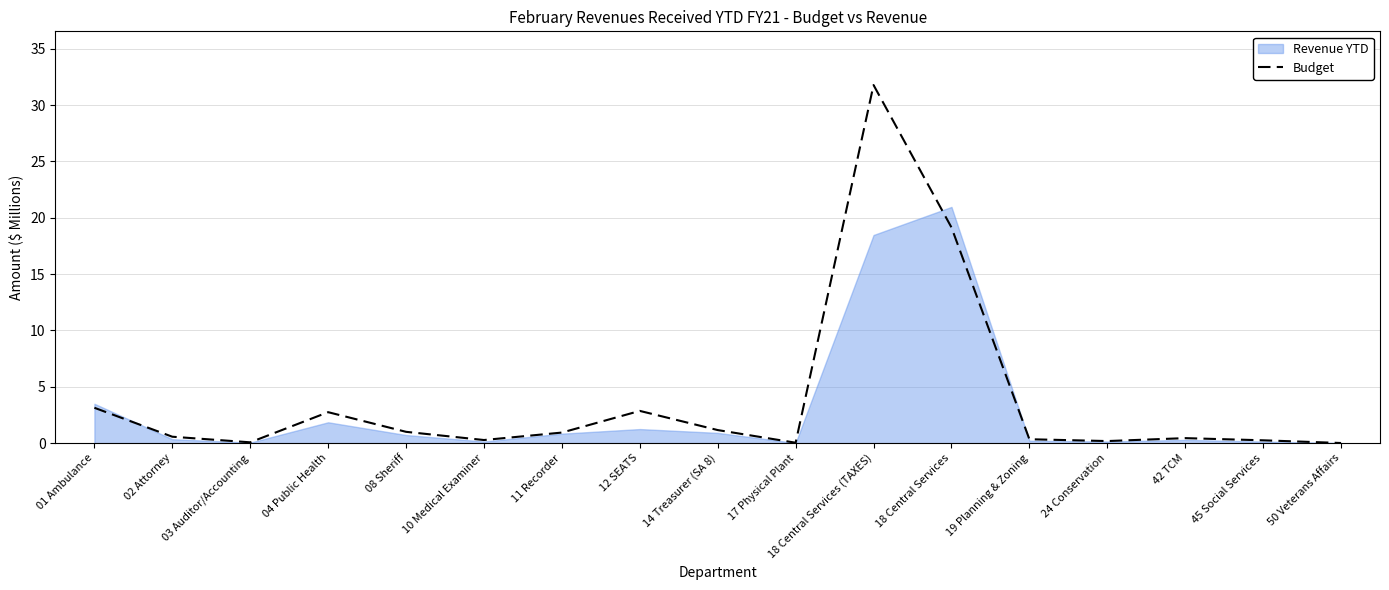

True or false: Budget has a value of 0.4 at 42 TCM.

True